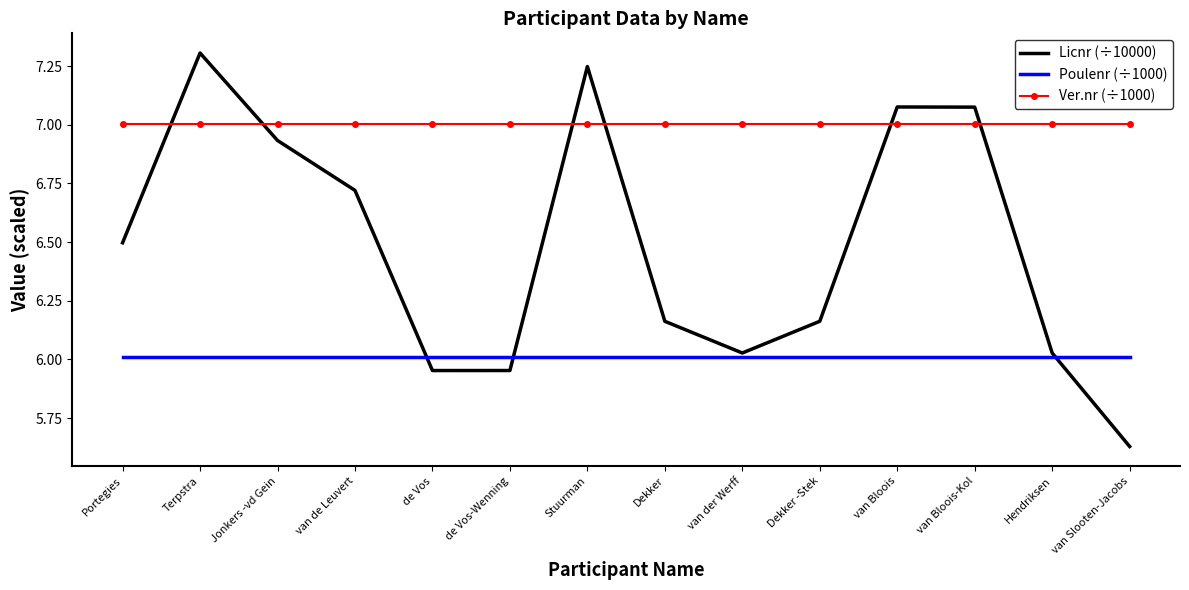

What value does the Ver.nr (÷1000) series have at van Bloois-Kol?

7.0